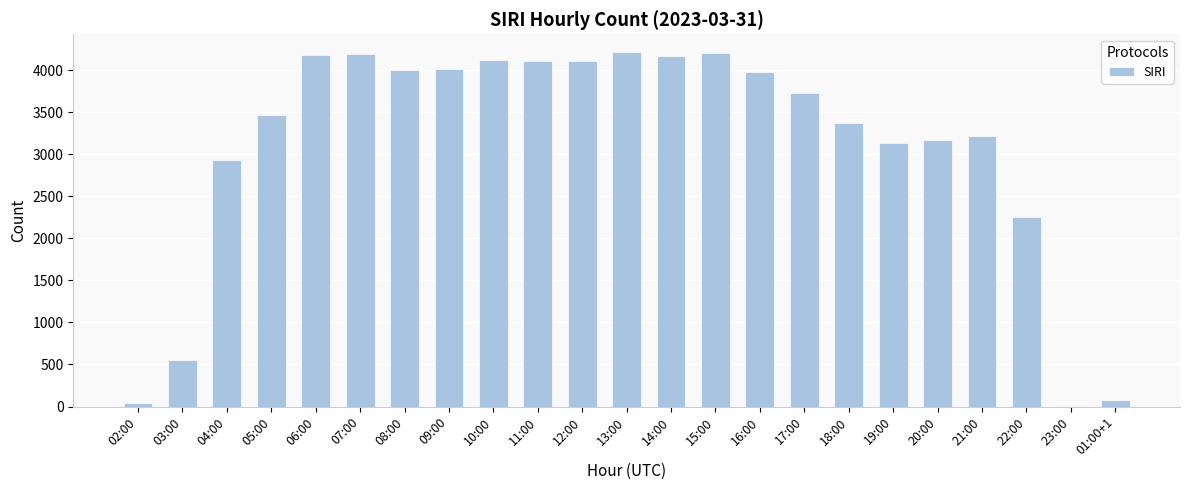

Approximately how many times larger is the value at 10:00 compared to 18:00?

1.2